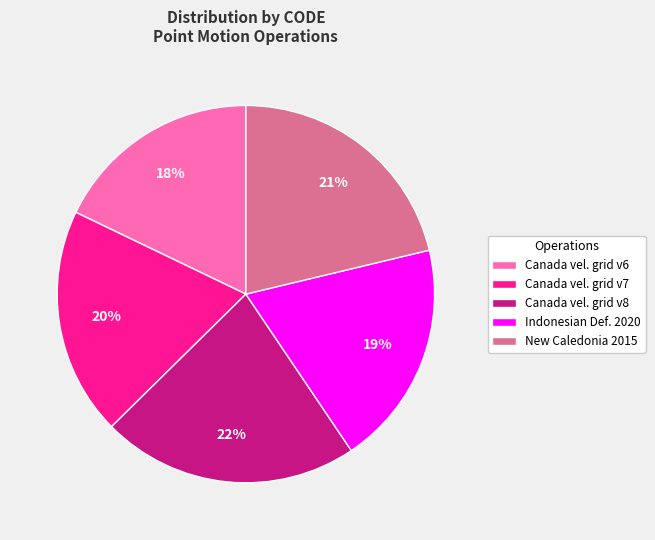

Is Canada vel. grid v6 the majority of the pie?

No